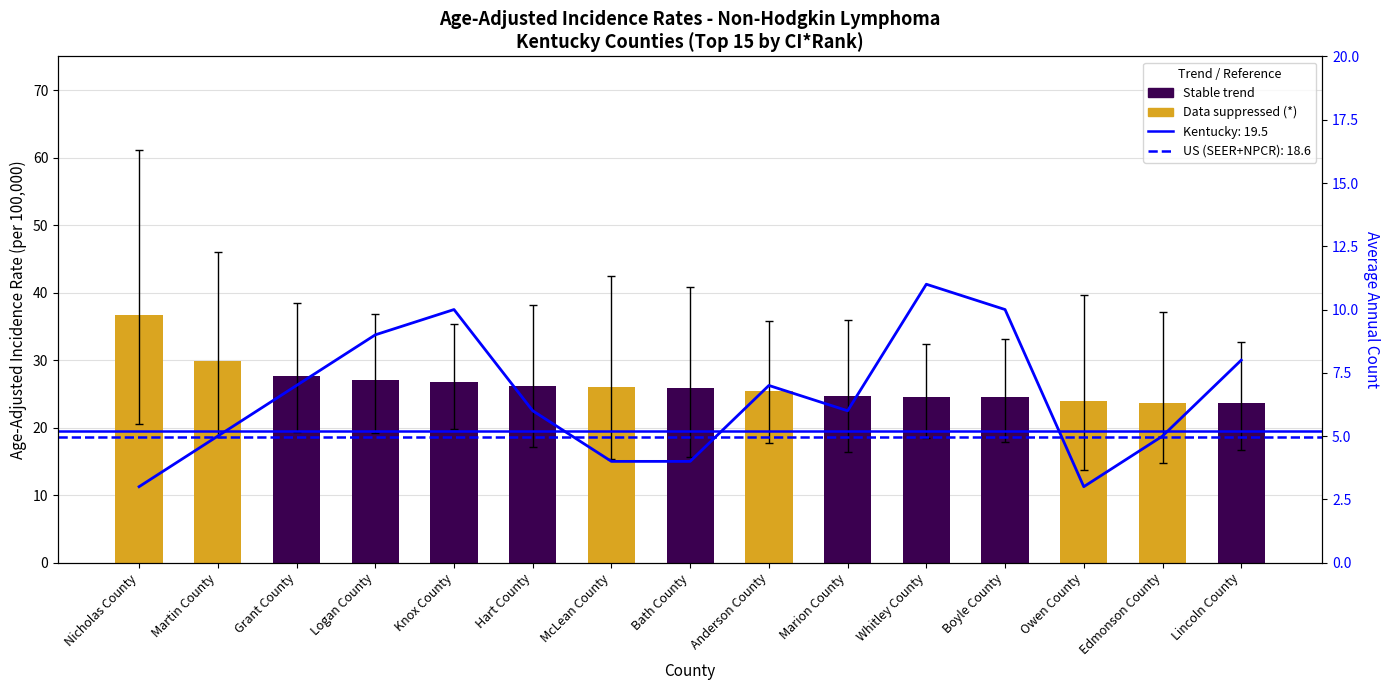

What is the ratio of the value at Edmonson County to the value at McLean County?

1.2